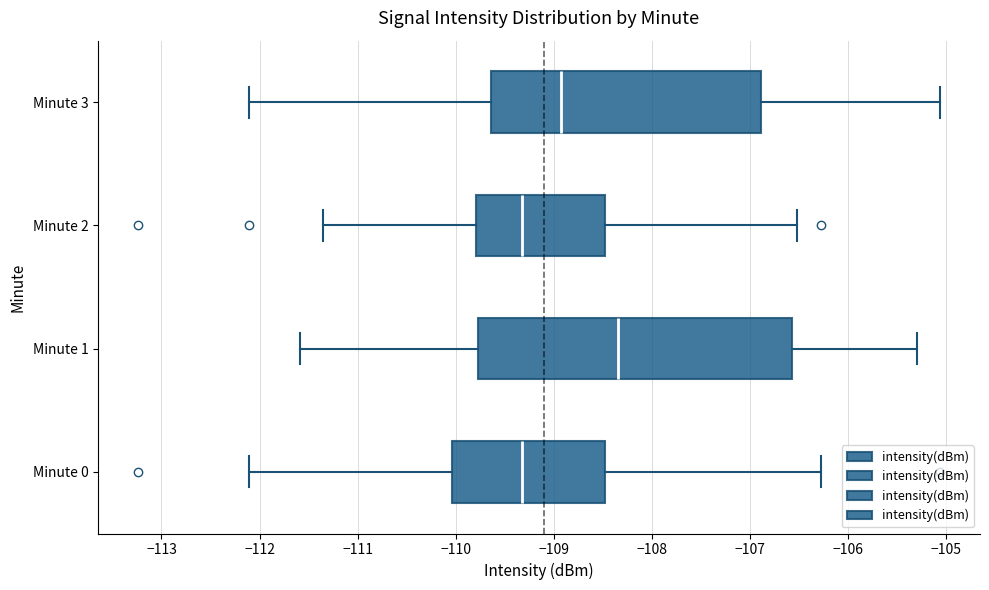

Reading bottom to top, transcribe this box plot: for each box, give where its median line is, the range the box spans, and where its two whiskers end, as read against the x-axis. The values are not printed on the chart, so give them approximately, as read against the axis.

Minute 0: median -109.3, box -110.0 to -108.5, whiskers -112.1 to -106.3
Minute 1: median -108.3, box -109.8 to -106.6, whiskers -111.6 to -105.3
Minute 2: median -109.3, box -109.8 to -108.5, whiskers -111.4 to -106.5
Minute 3: median -108.9, box -109.6 to -106.9, whiskers -112.1 to -105.1